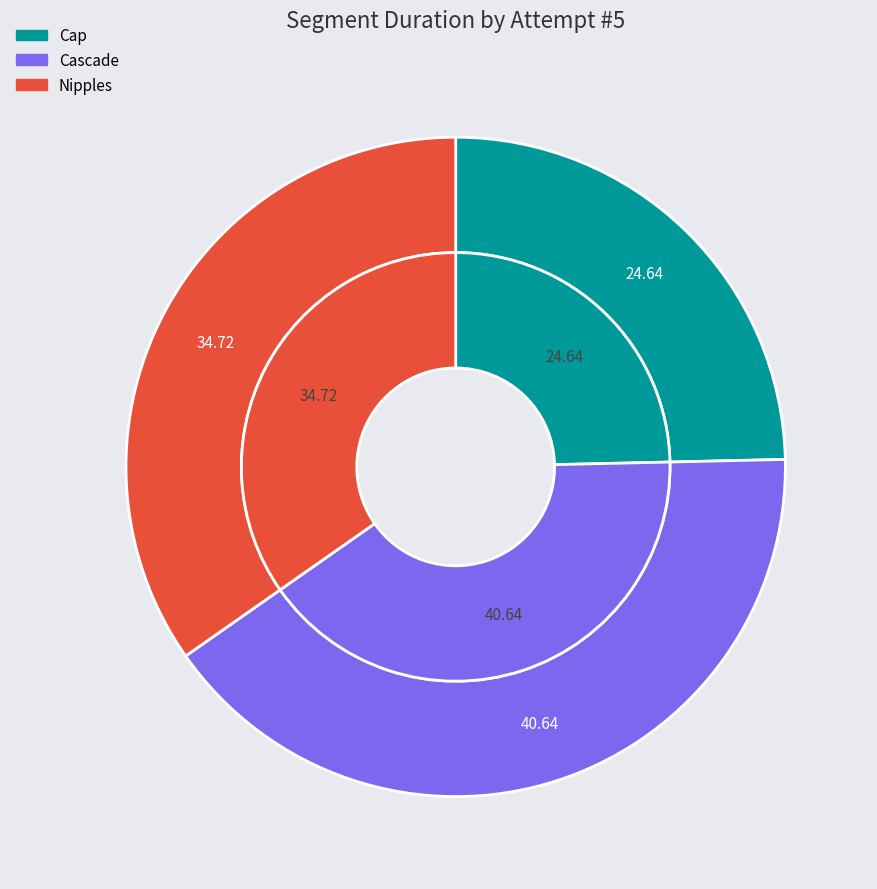

To the nearest percent, what is the average slice percentage?

33%